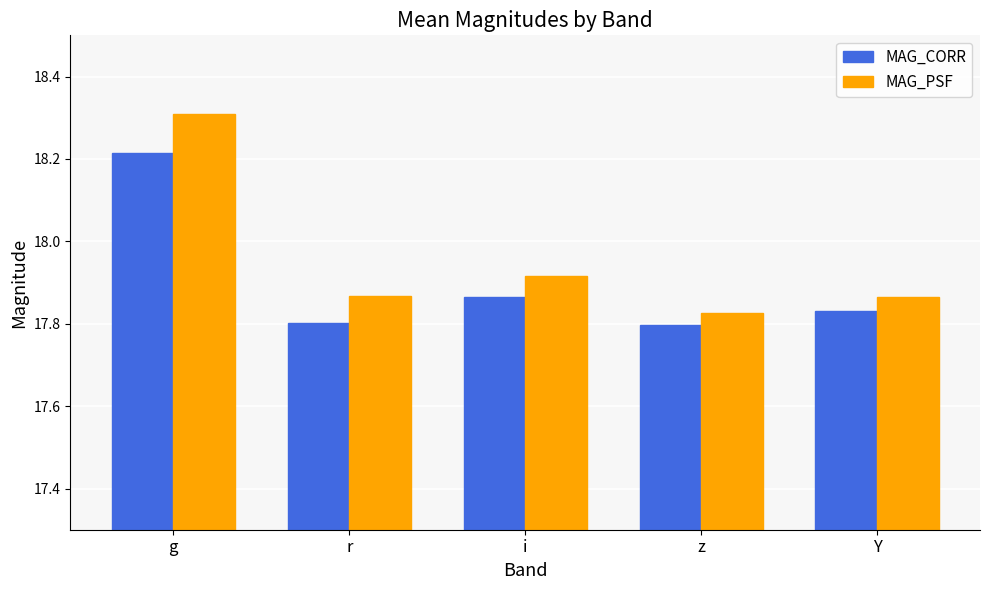

Does the chart contain any negative values?

No